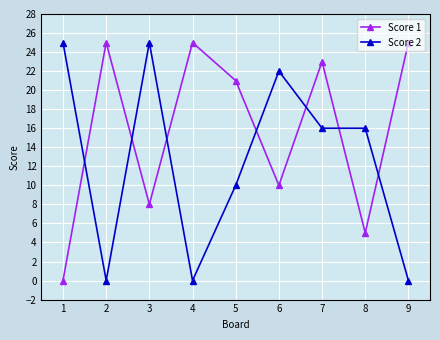

Where do Score 1 and Score 2 first cross each other?

1 and 2